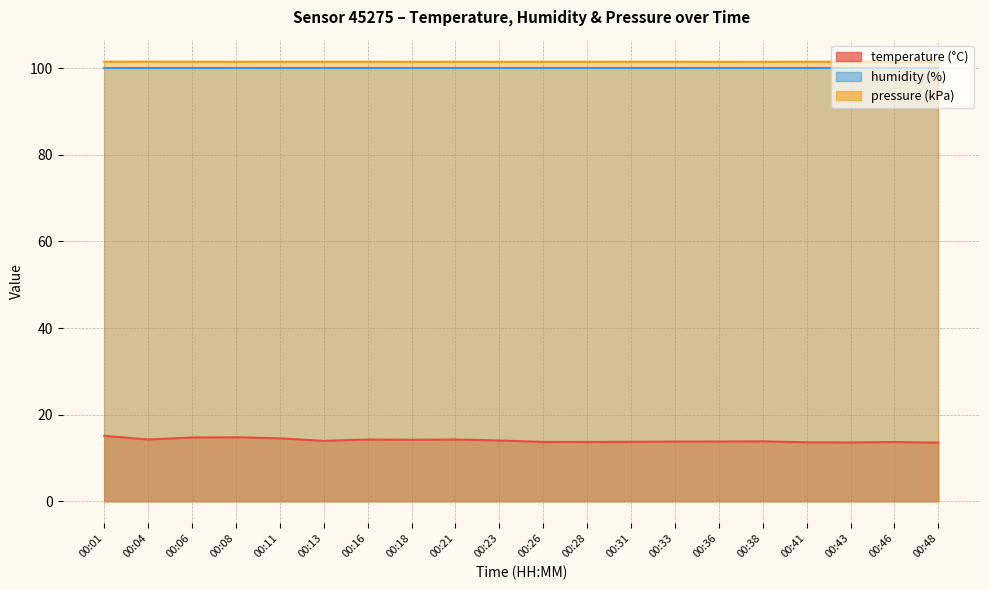

True or false: temperature has a value of 9.7 at 00:13.

False